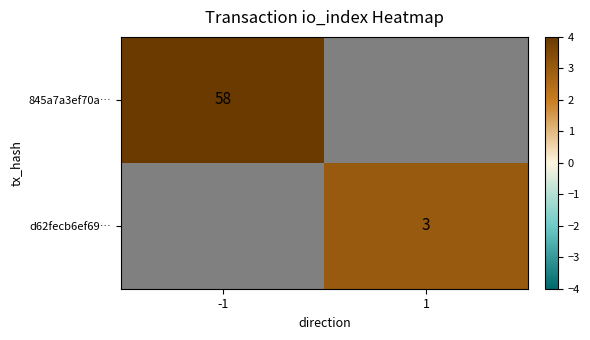

The value of 845a7a3ef70a… at -1 is 58. True or false?

True